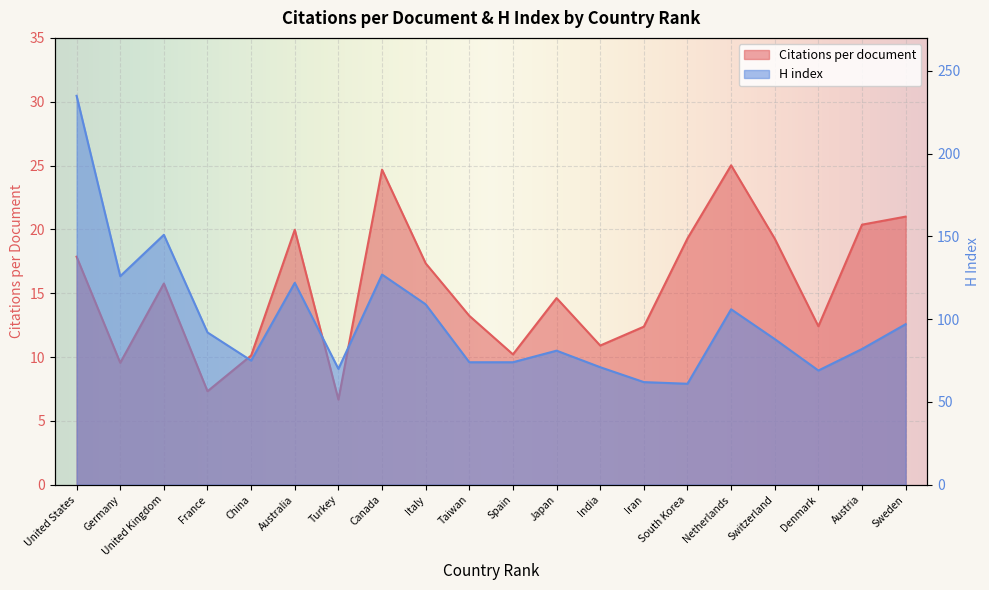

Where is the first local minimum for Citations per document?

Germany